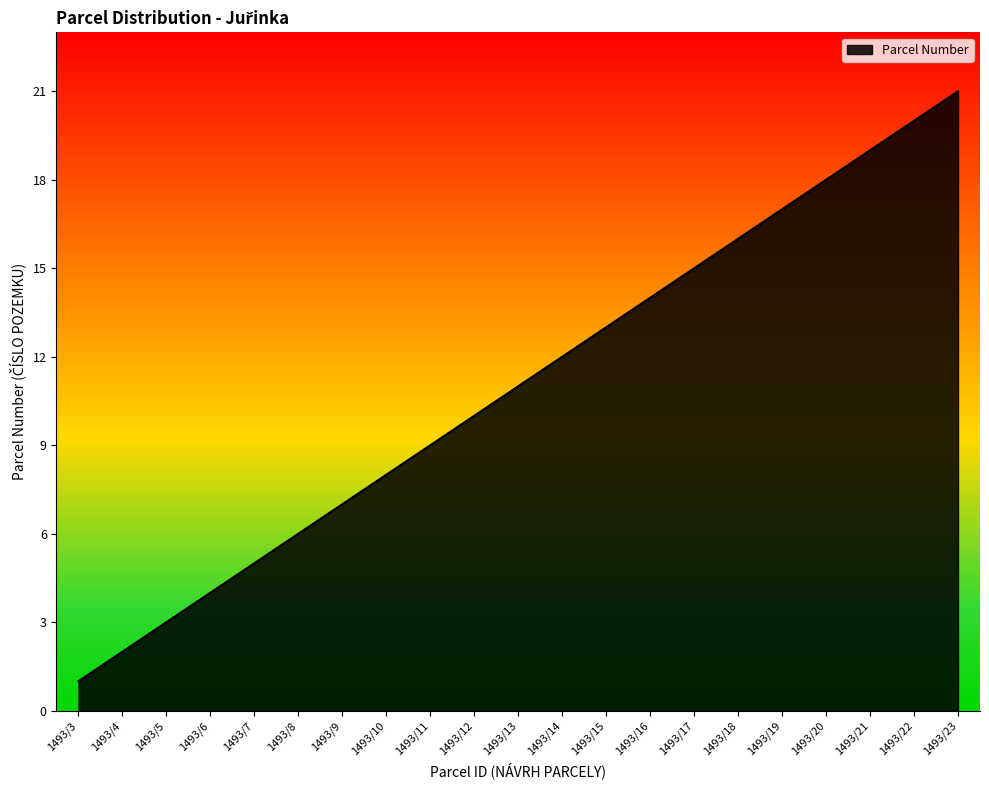

Approximately how many times larger is the value at 1493/11 compared to 1493/8?

1.5